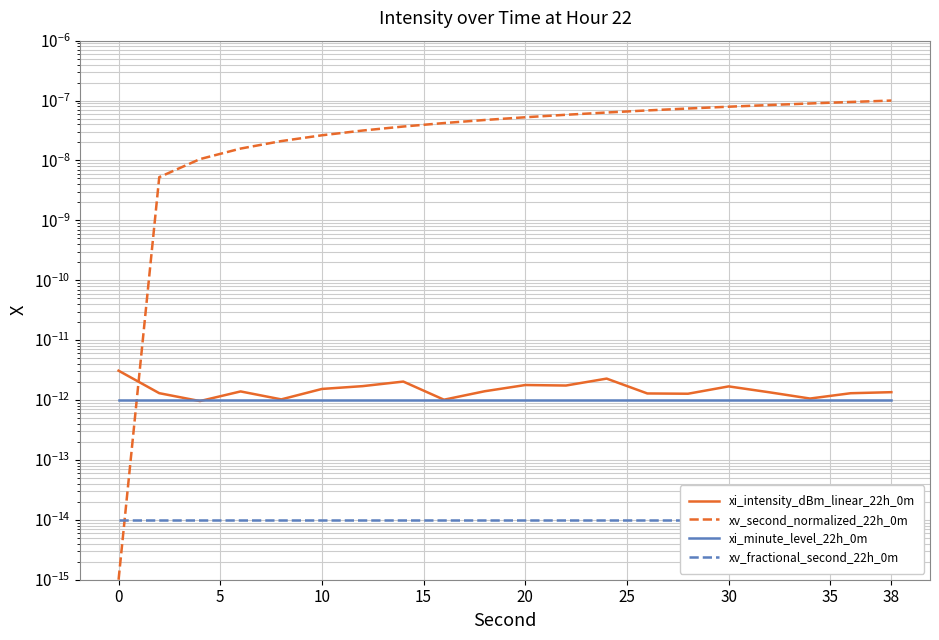

What are all the series names shown in the legend?

xi_intensity_dBm_linear_22h_0m, xv_second_normalized_22h_0m, xi_minute_level_22h_0m, xv_fractional_second_22h_0m